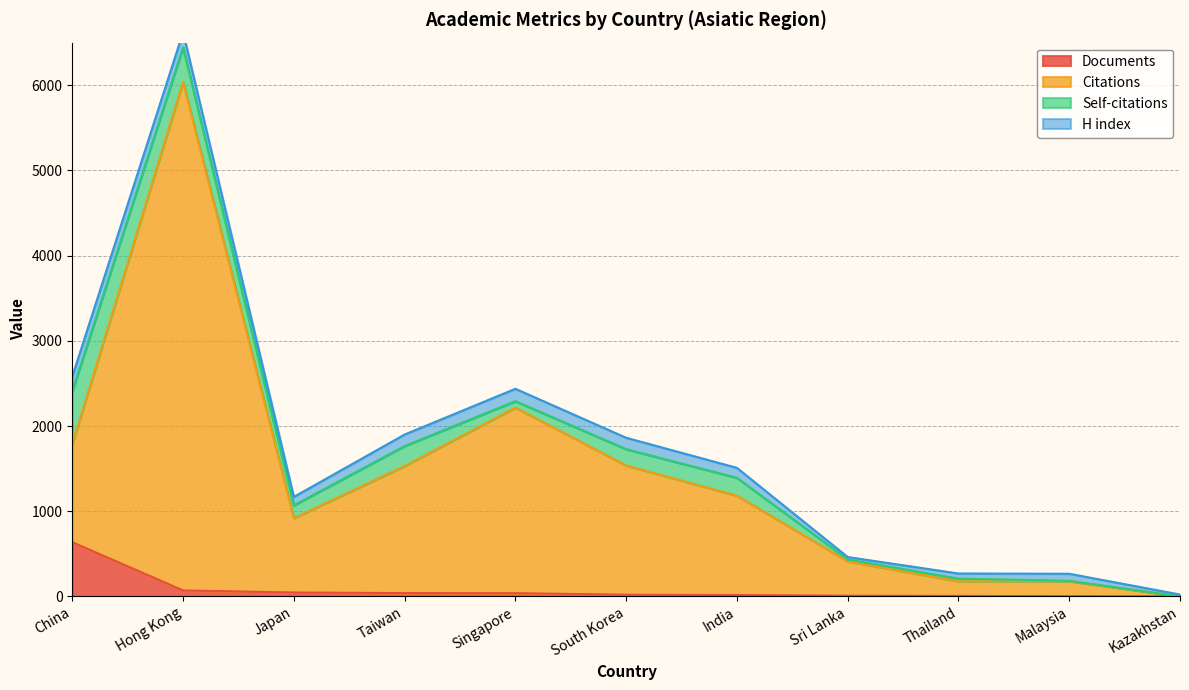

Which series changed the most between Sri Lanka and Thailand?

Citations